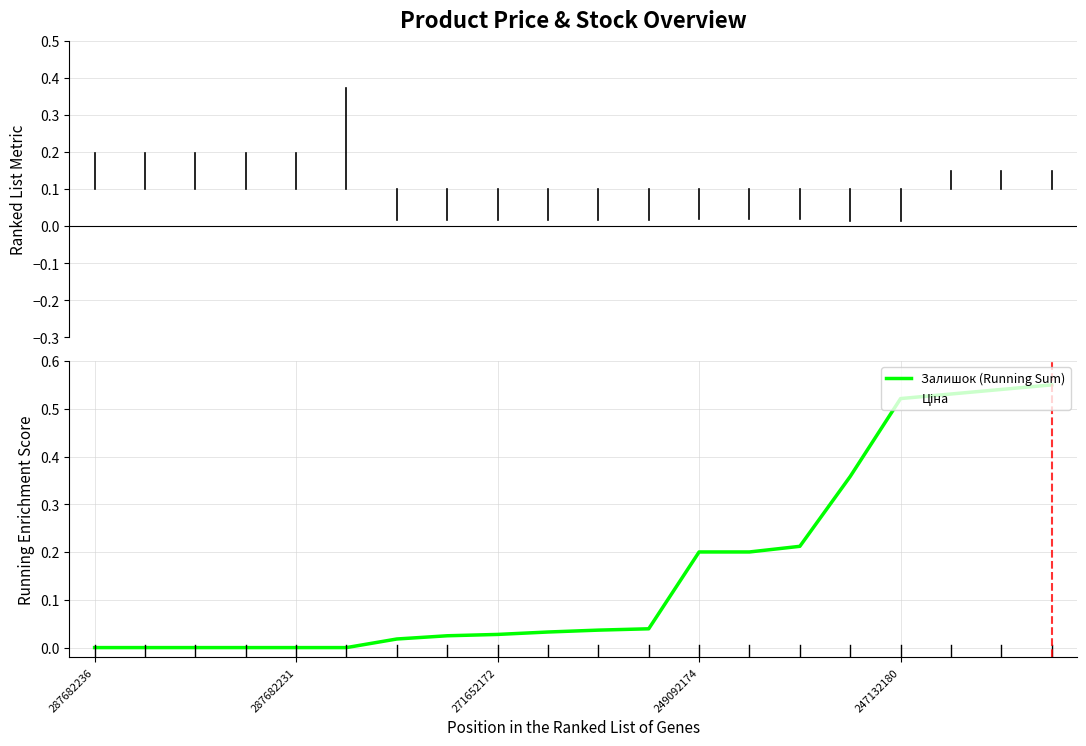

True or false: Залишок (Running Sum) and Ціна cross at least once.

True